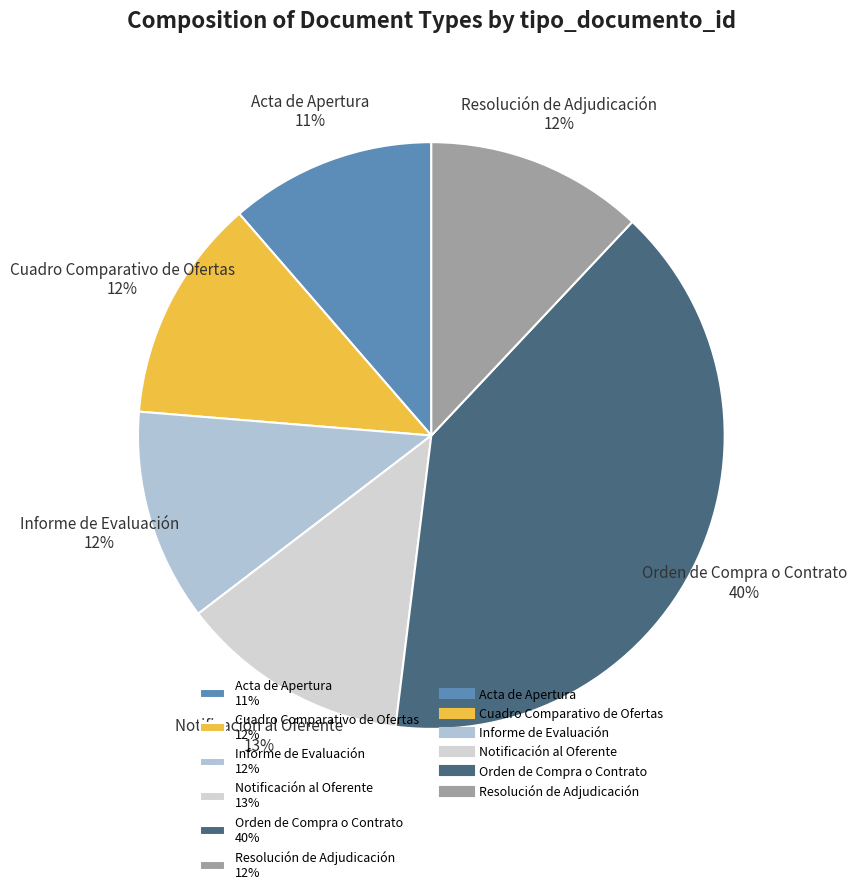

To the nearest percent, what portion does Orden de Compra o Contrato 40% represent?

40%